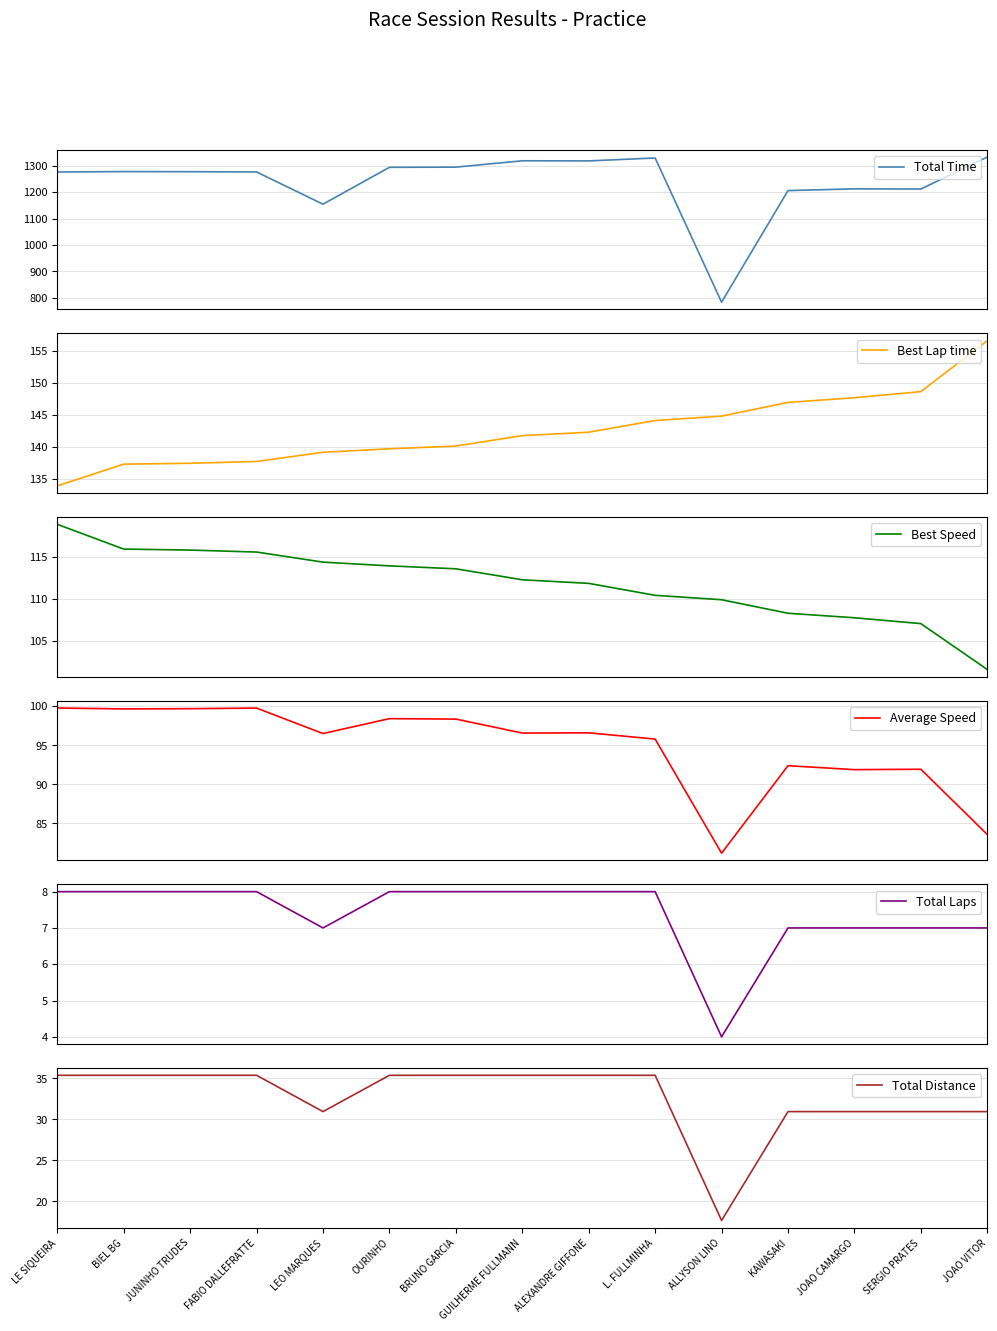

Reading right to left, what are all the values shown in this chart?

Total Time: JOAO VITOR=1332.6	SERGIO PRATES=1211.6	JOAO CAMARGO=1212.3	KAWASAKI=1205.6	ALLYSON LINO=783.9	L. FULLMINHA=1328.9	ALEXANDRE GIFFONE=1317.9	GUILHERME FULLMANN=1318.3	BRUNO GARCIA=1294.3	OURINHO=1293.6	LEO MARQUES=1154.3	FABIO DALLEFRATTE=1276.1	JUNINHO TRUDES=1277.1	BIEL BG=1277.5	LE SIQUEIRA=1275.9
Best Lap time: JOAO VITOR=156.6	SERGIO PRATES=148.6	JOAO CAMARGO=147.7	KAWASAKI=146.9	ALLYSON LINO=144.8	L. FULLMINHA=144.1	ALEXANDRE GIFFONE=142.3	GUILHERME FULLMANN=141.7	BRUNO GARCIA=140.1	OURINHO=139.7	LEO MARQUES=139.1	FABIO DALLEFRATTE=137.7	JUNINHO TRUDES=137.4	BIEL BG=137.3	LE SIQUEIRA=133.9
Best Speed: JOAO VITOR=101.6	SERGIO PRATES=107.1	JOAO CAMARGO=107.8	KAWASAKI=108.3	ALLYSON LINO=109.9	L. FULLMINHA=110.4	ALEXANDRE GIFFONE=111.8	GUILHERME FULLMANN=112.3	BRUNO GARCIA=113.6	OURINHO=113.9	LEO MARQUES=114.4	FABIO DALLEFRATTE=115.6	JUNINHO TRUDES=115.8	BIEL BG=115.9	LE SIQUEIRA=118.9
Average Speed: JOAO VITOR=83.6	SERGIO PRATES=91.9	JOAO CAMARGO=91.9	KAWASAKI=92.4	ALLYSON LINO=81.2	L. FULLMINHA=95.8	ALEXANDRE GIFFONE=96.6	GUILHERME FULLMANN=96.6	BRUNO GARCIA=98.3	OURINHO=98.4	LEO MARQUES=96.5	FABIO DALLEFRATTE=99.8	JUNINHO TRUDES=99.7	BIEL BG=99.6	LE SIQUEIRA=99.8
Total Laps: JOAO VITOR=7.0	SERGIO PRATES=7.0	JOAO CAMARGO=7.0	KAWASAKI=7.0	ALLYSON LINO=4.0	L. FULLMINHA=8.0	ALEXANDRE GIFFONE=8.0	GUILHERME FULLMANN=8.0	BRUNO GARCIA=8.0	OURINHO=8.0	LEO MARQUES=7.0	FABIO DALLEFRATTE=8.0	JUNINHO TRUDES=8.0	BIEL BG=8.0	LE SIQUEIRA=8.0
Total Distance: JOAO VITOR=30.9	SERGIO PRATES=30.9	JOAO CAMARGO=30.9	KAWASAKI=30.9	ALLYSON LINO=17.7	L. FULLMINHA=35.4	ALEXANDRE GIFFONE=35.4	GUILHERME FULLMANN=35.4	BRUNO GARCIA=35.4	OURINHO=35.4	LEO MARQUES=30.9	FABIO DALLEFRATTE=35.4	JUNINHO TRUDES=35.4	BIEL BG=35.4	LE SIQUEIRA=35.4